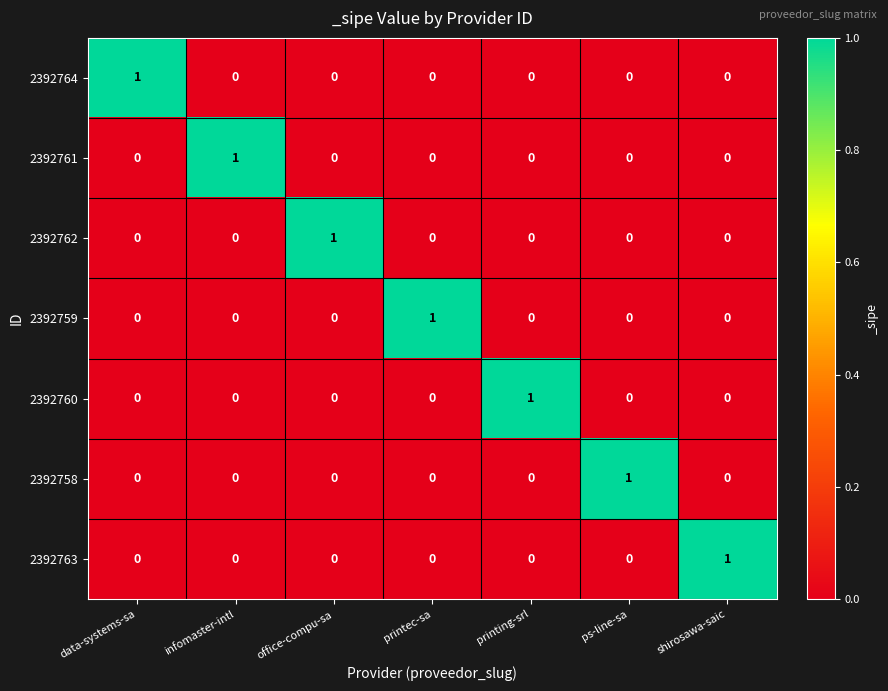

How many positive values does the 2392759 series have?

1